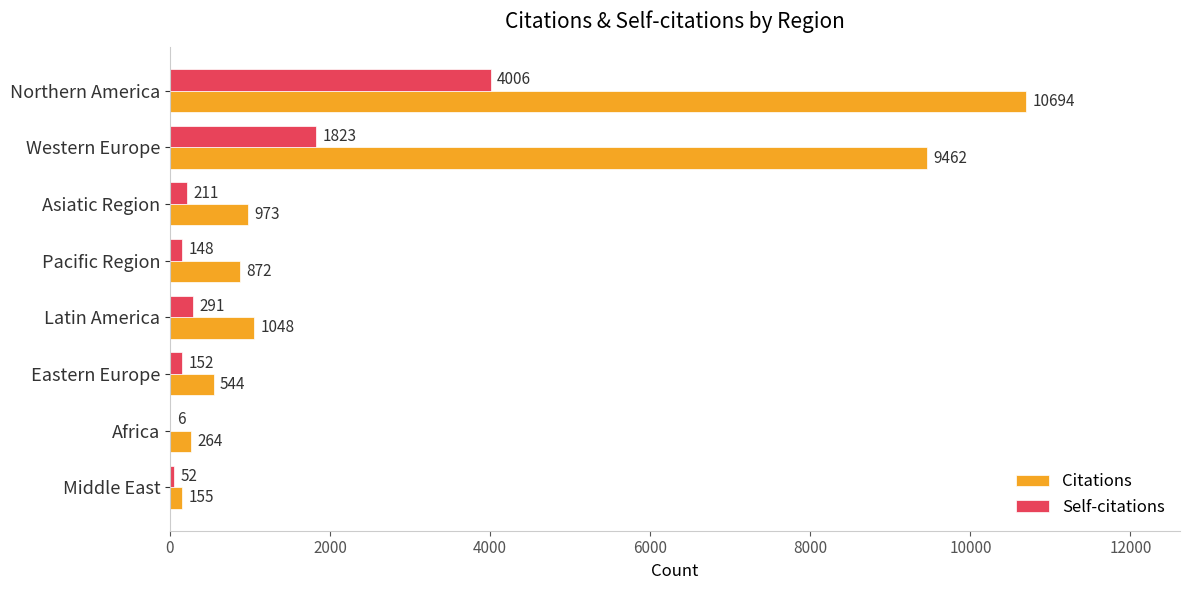

Between Northern America and Africa, which series saw the biggest shift?

Citations